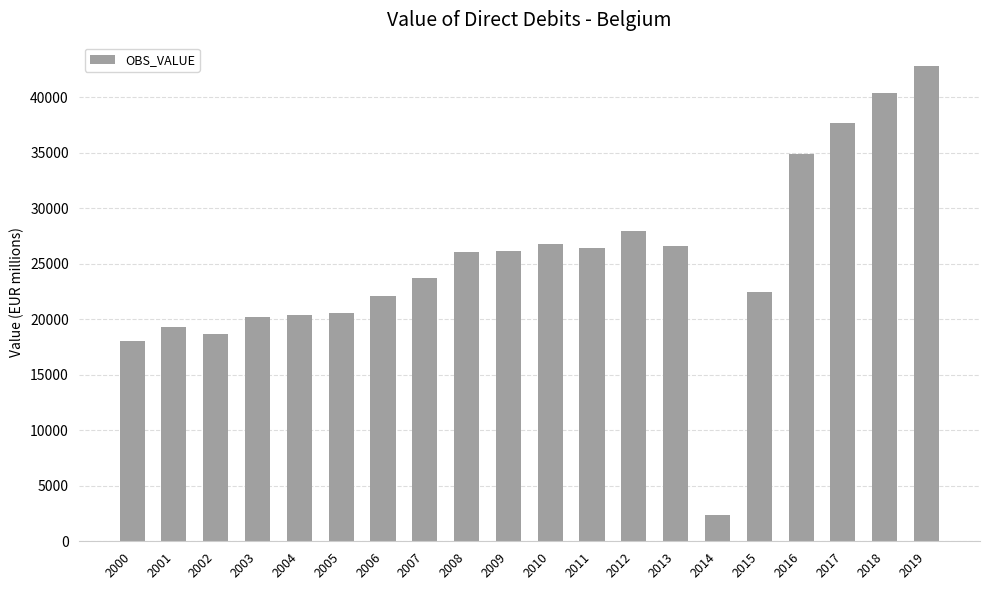

What is the change in value from 2011 to 2016?

+8556.5